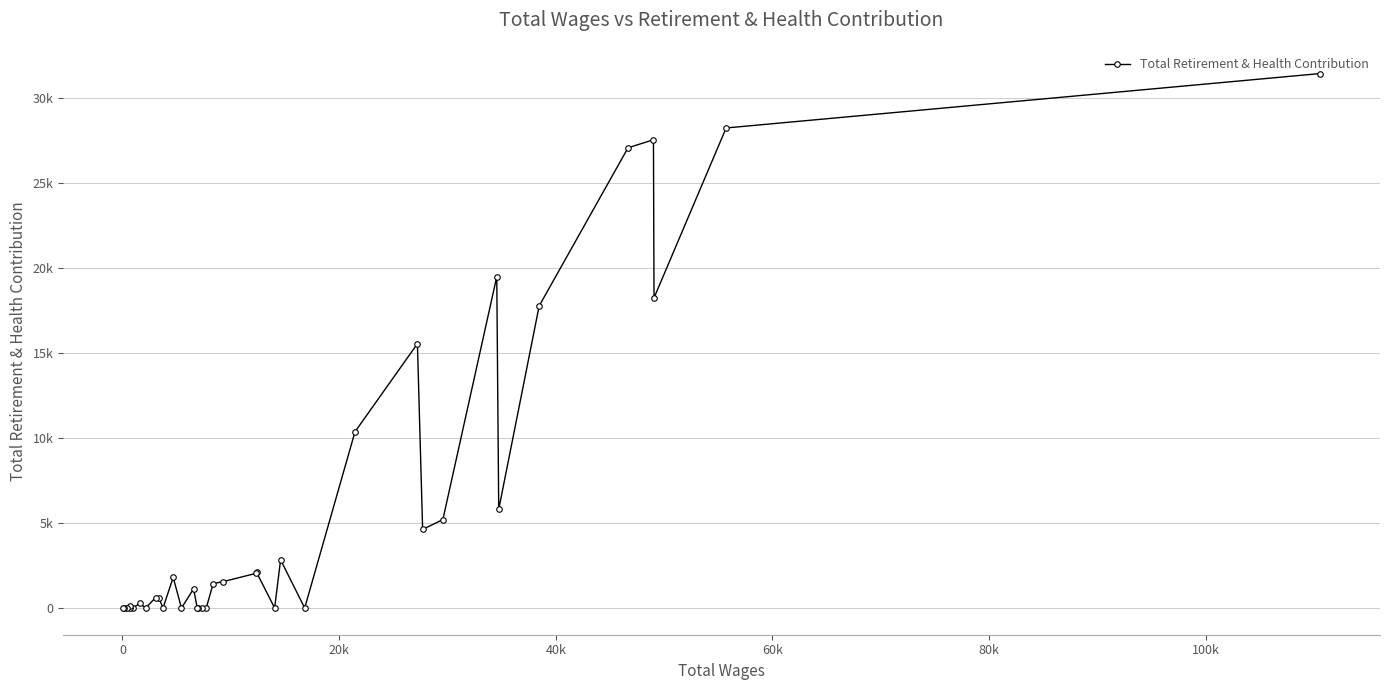

True or false: the data shows 18904 at 34.

False